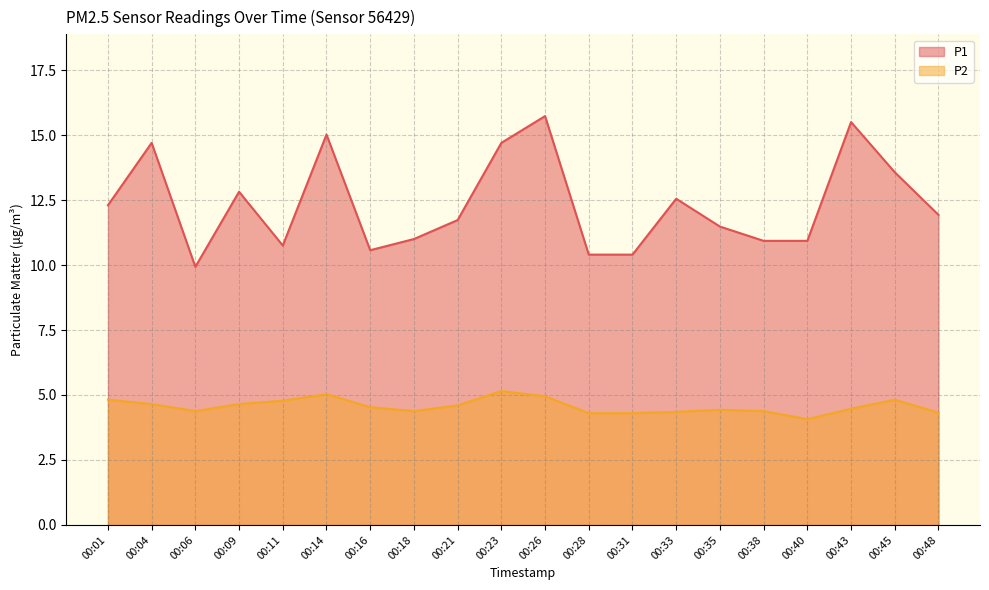

Which category has the lowest value across all series?

00:40